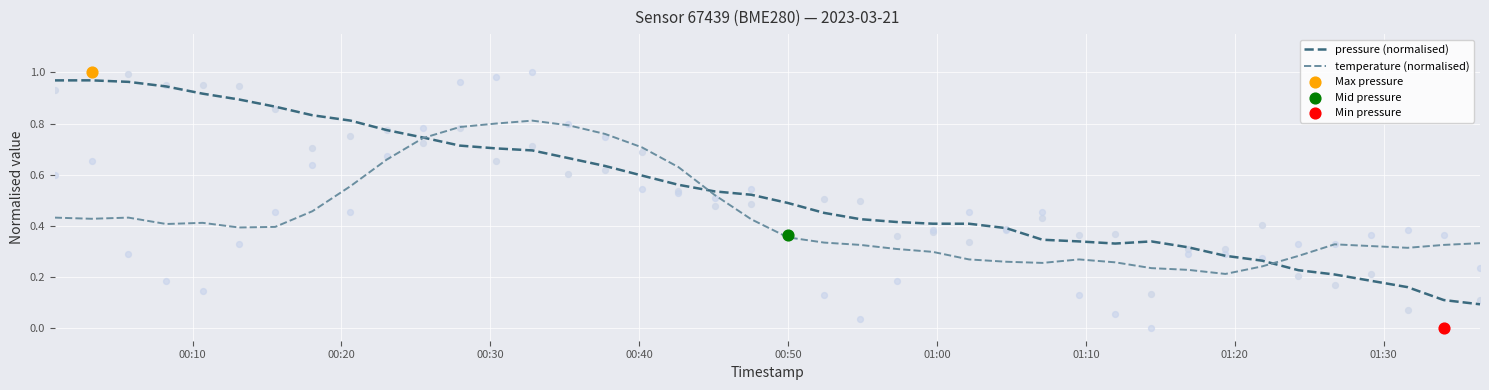

What are all the series names shown in the legend?

pressure (normalised), temperature (normalised)